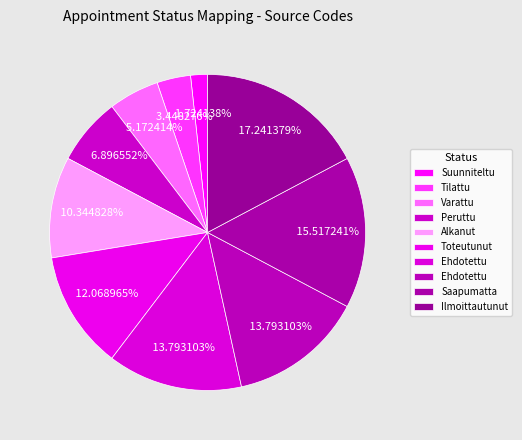

How many segments does this pie chart have?

10